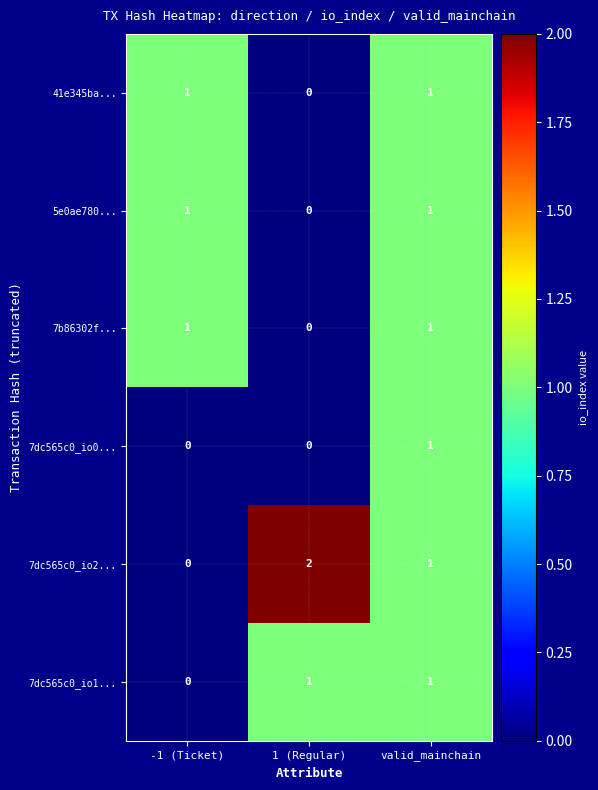

At how many categories does at least one series exceed 0?

3